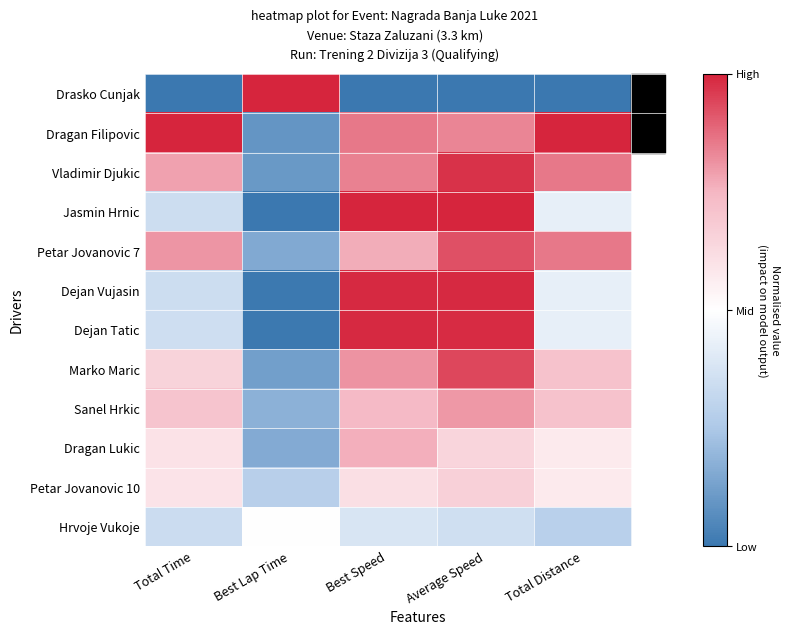

What is the spread (max minus min) of values at Best Lap Time?

2.0